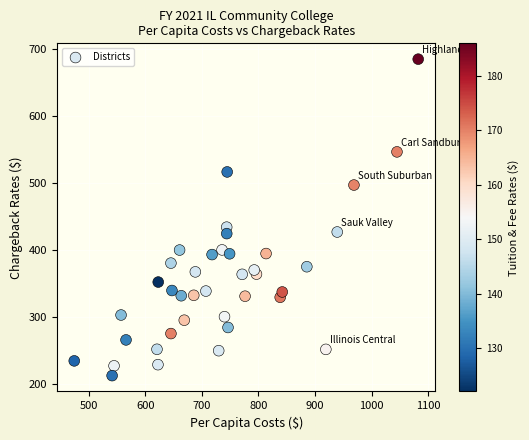

What Y value in the scatter plot is closest to 448?

434.0